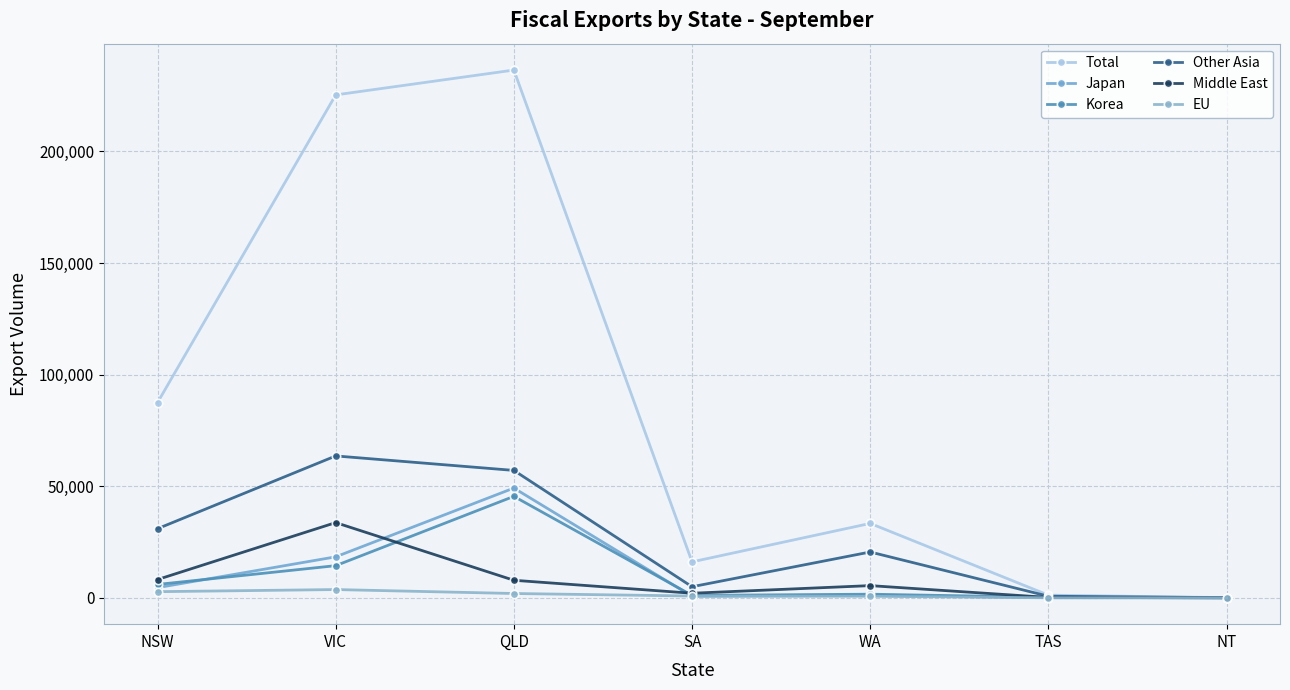

Is this an area chart (filled region under the line)?

No